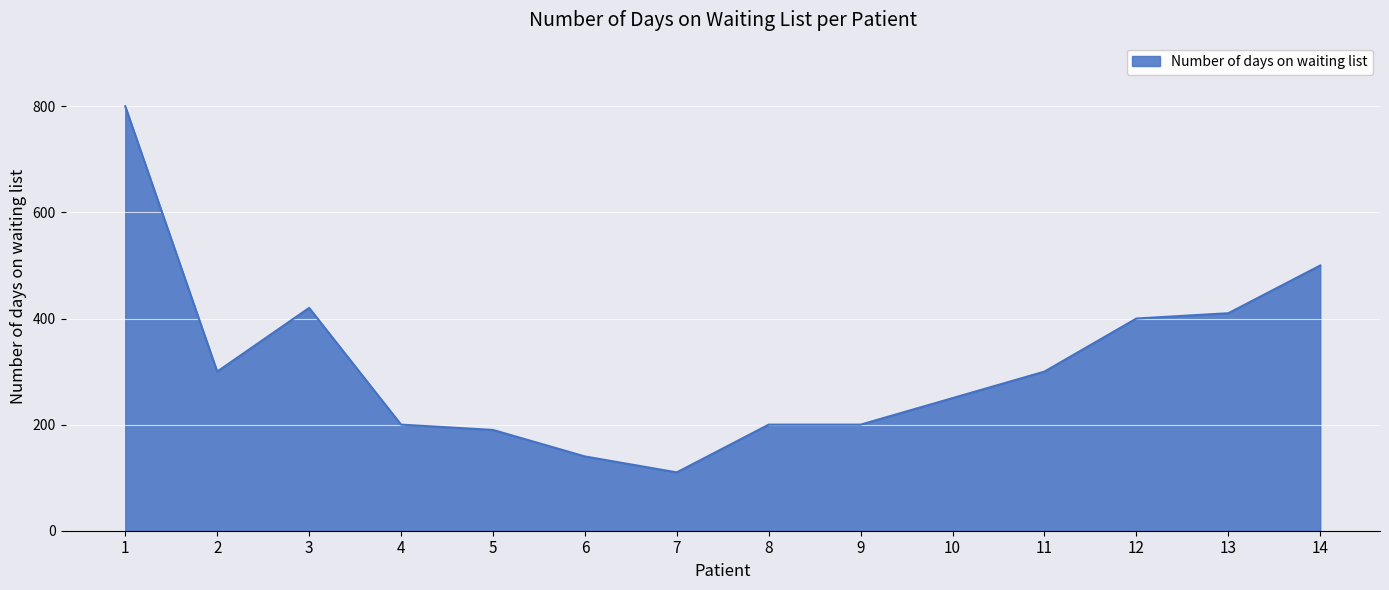

Is it true that the value at 10 is 103?

False